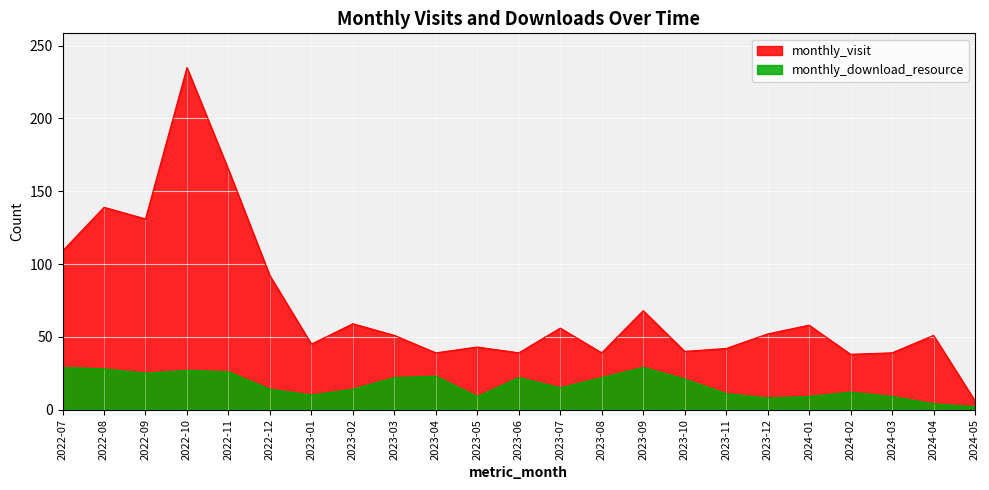

Where does the monthly_download_resource series first go above 15?

2022-07